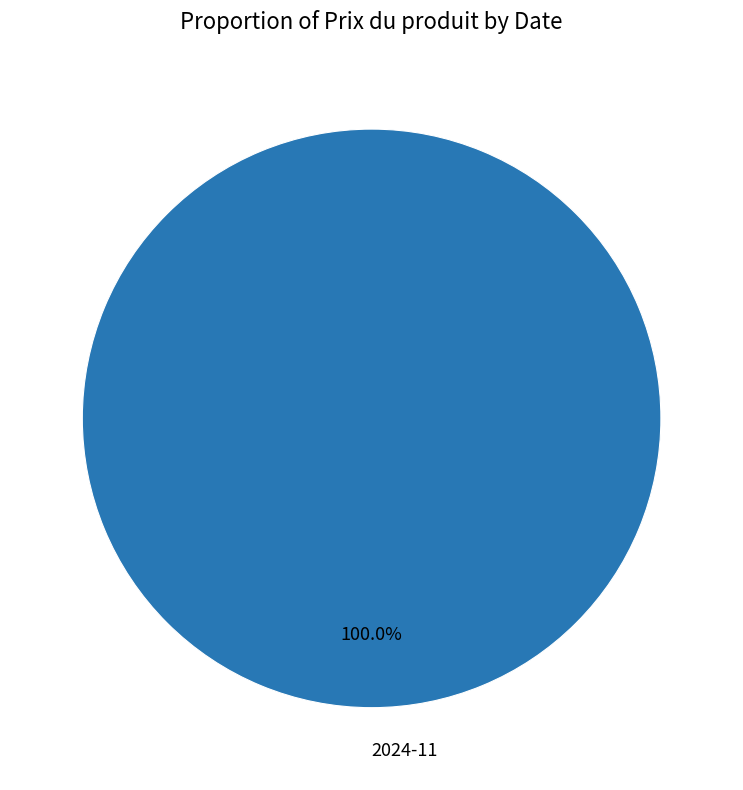

Rank the categories by value from lowest to highest.

2024-11